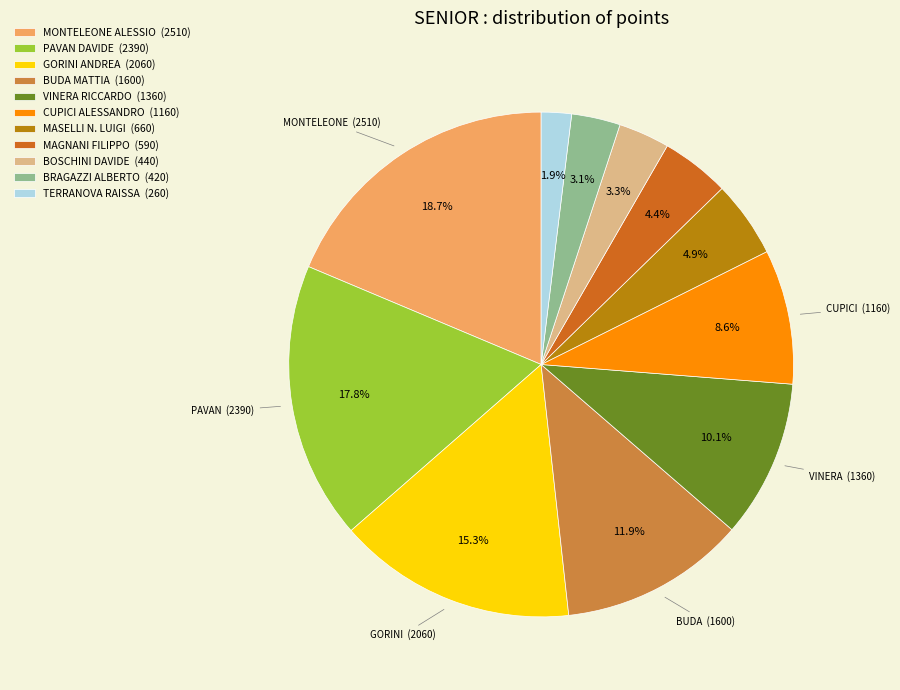

What percentage is the MASELLI N. LUIGI slice, to the nearest percent?

5%